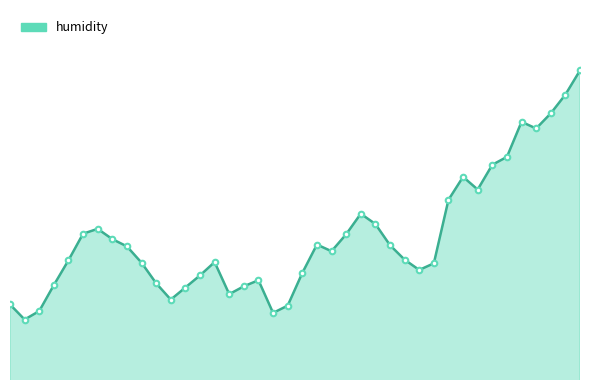

At which label is the value closest to 62?

01:20